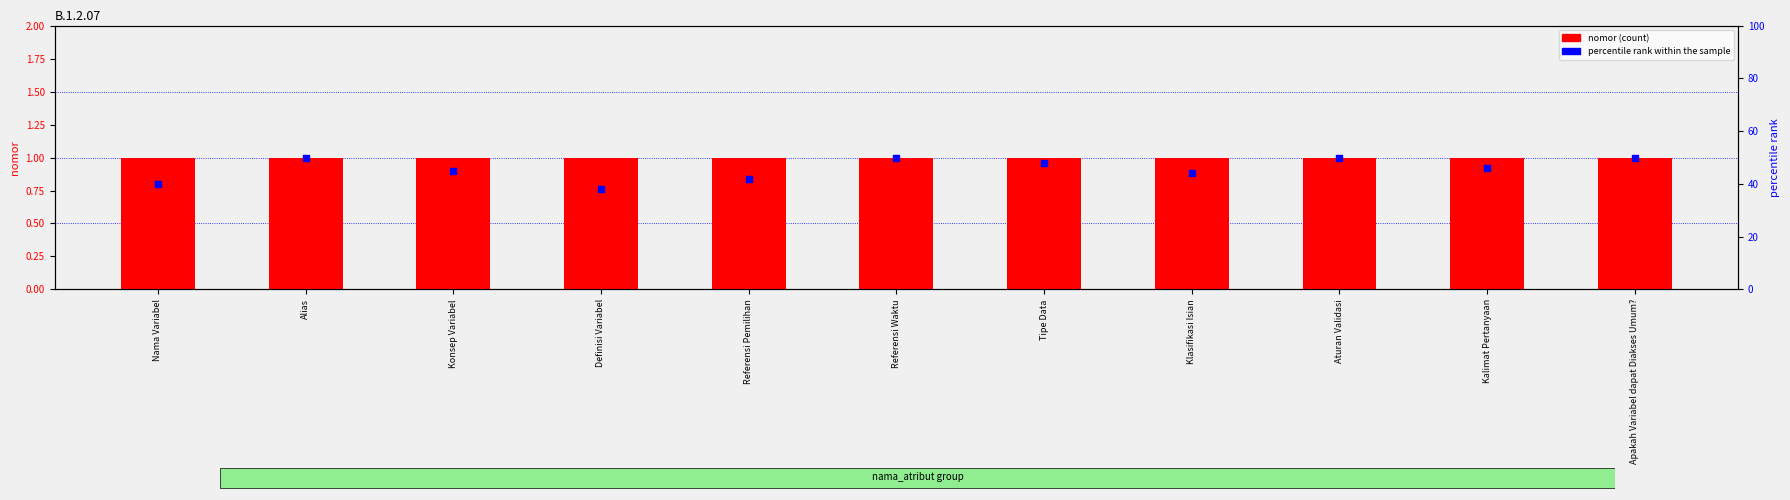

At which category is the sum across all series the highest?

Alias